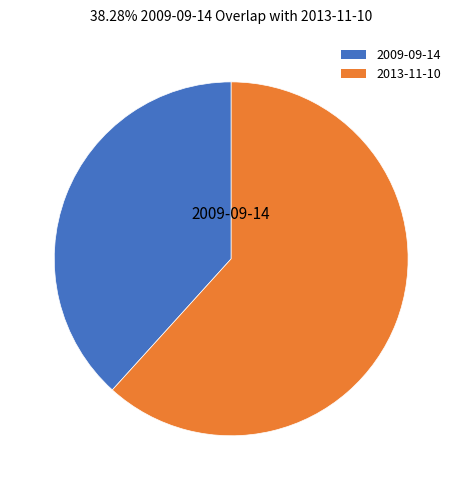

Count the number of slices in the pie.

2